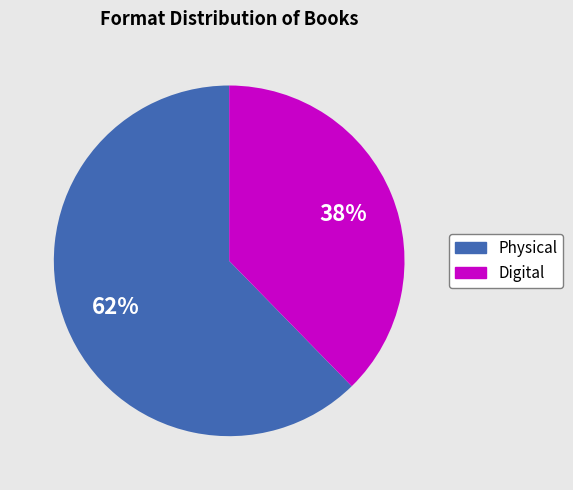

Is there any slice that represents more than half of the pie?

Yes